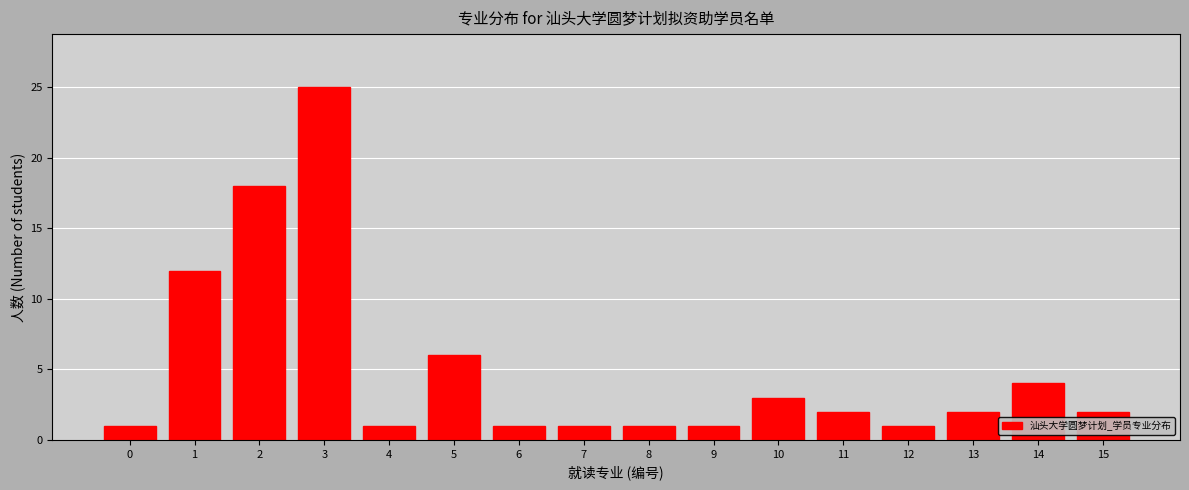

Reading right to left, extract all data points from this chart.

15=2	14=4	13=2	12=1	11=2	10=3	9=1	8=1	7=1	6=1	5=6	4=1	3=25	2=18	1=12	0=1